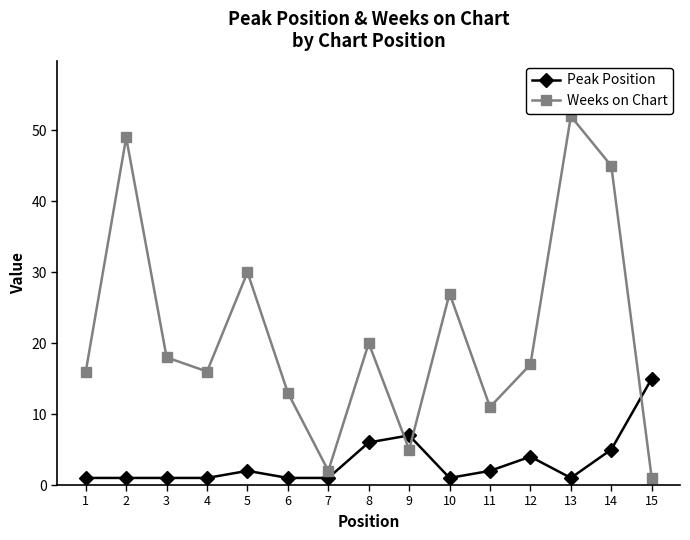

How many lines are shown in the chart?

2